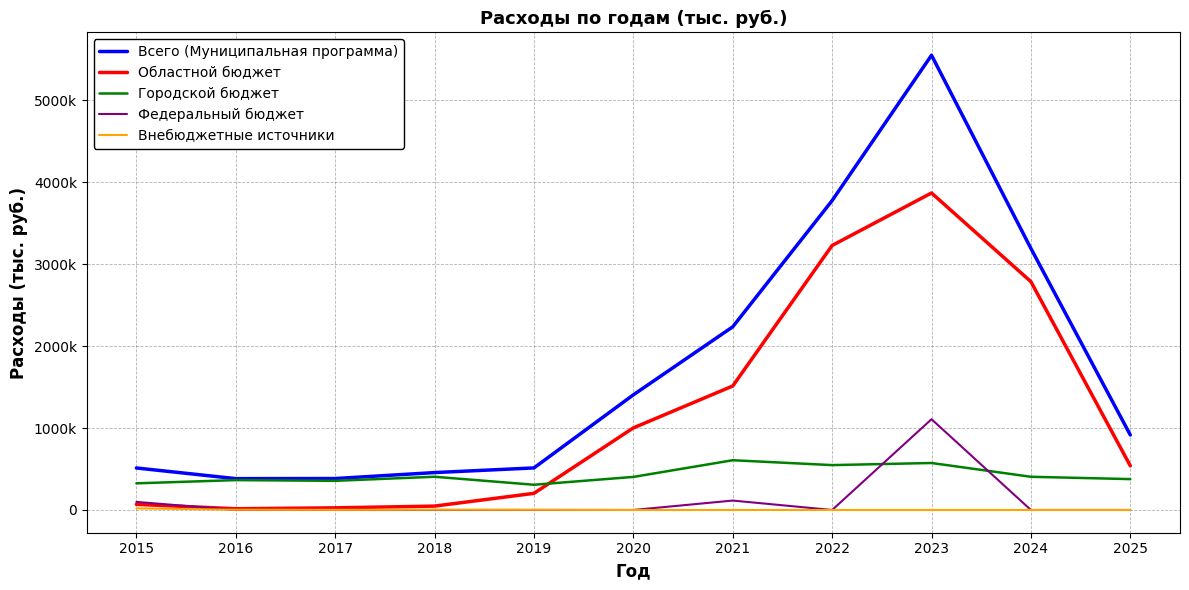

At which category does Всего (Муниципальная программа) reach its first local peak?

2023